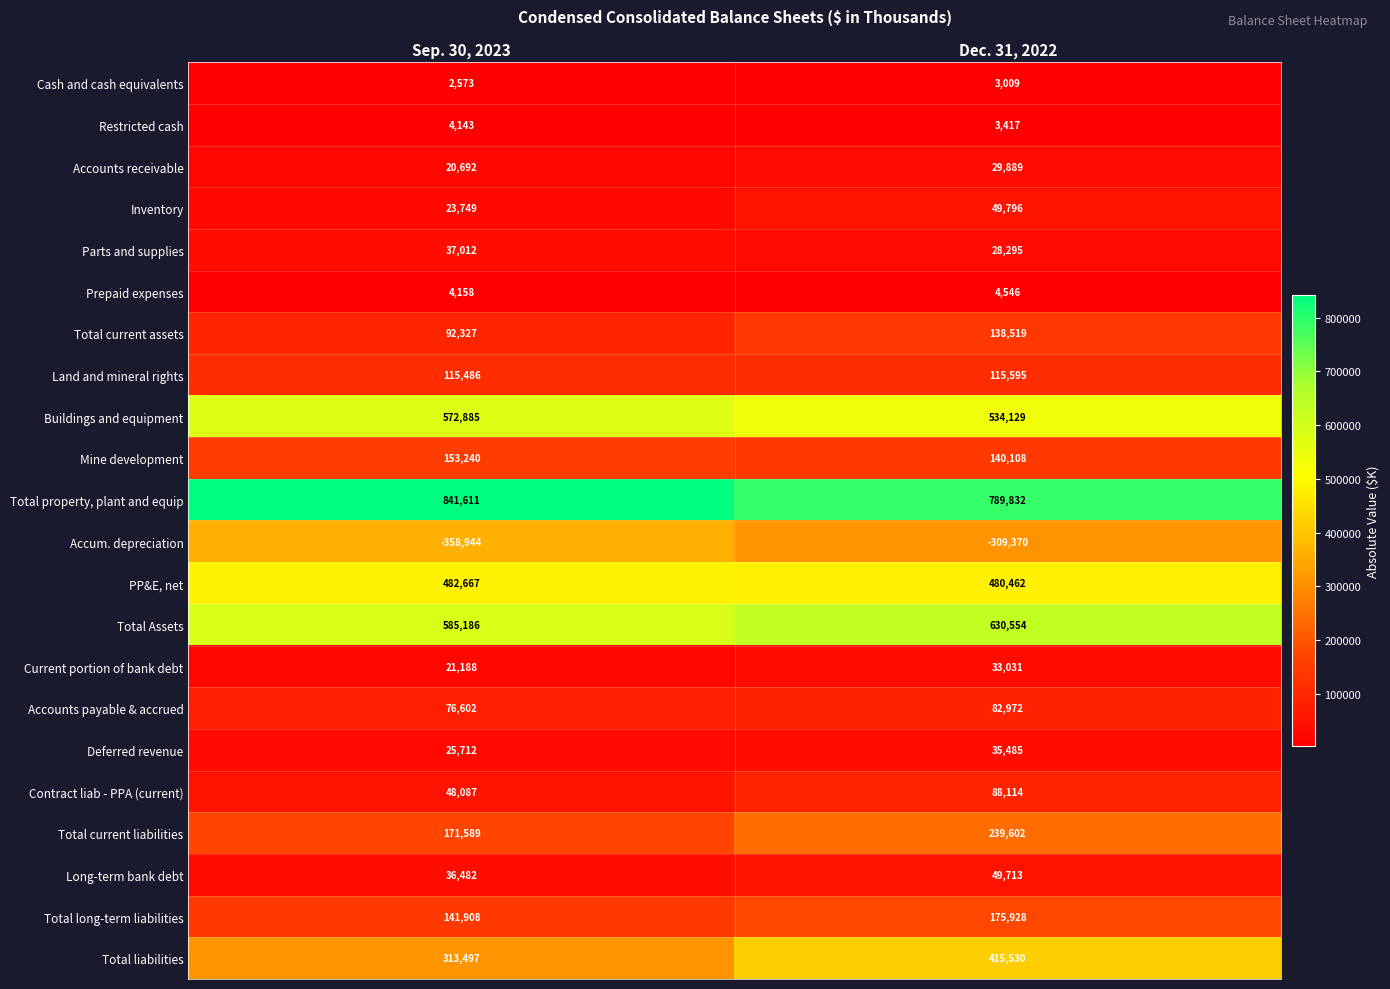

How many data points does each series have?

2